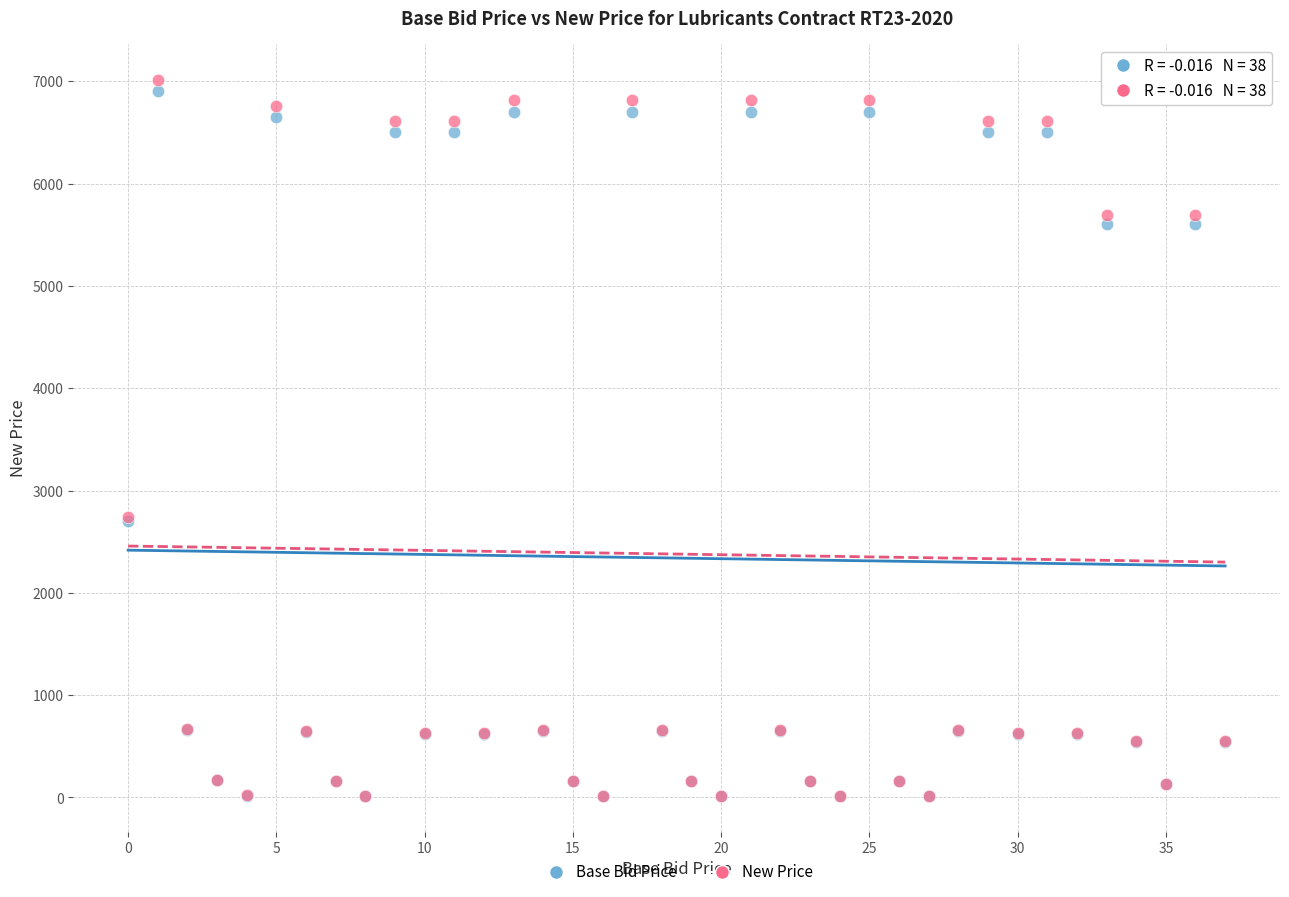

Which series reaches the maximum Y coordinate?

New Price